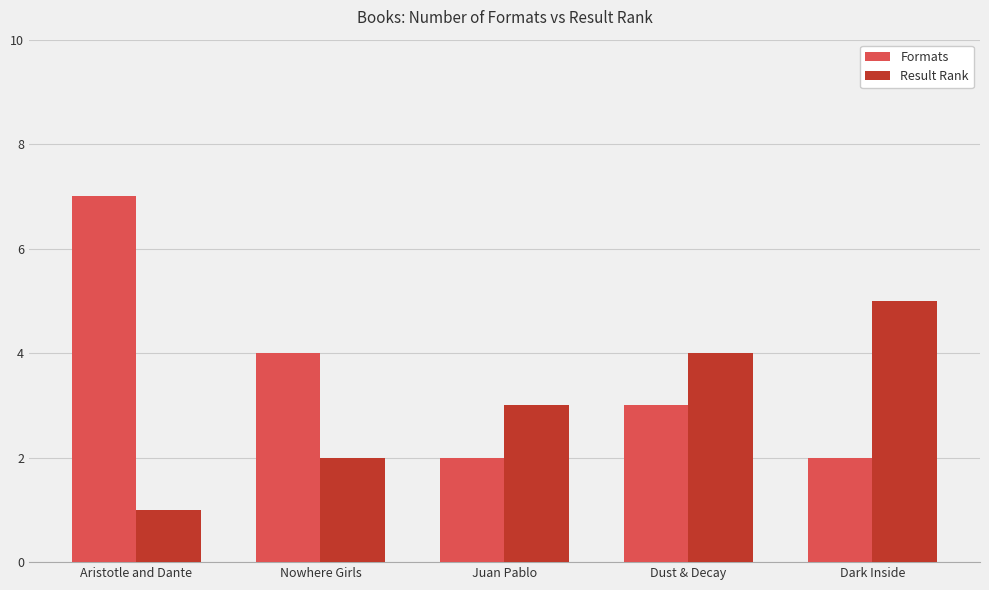

Which series has the widest spread of values?

Formats